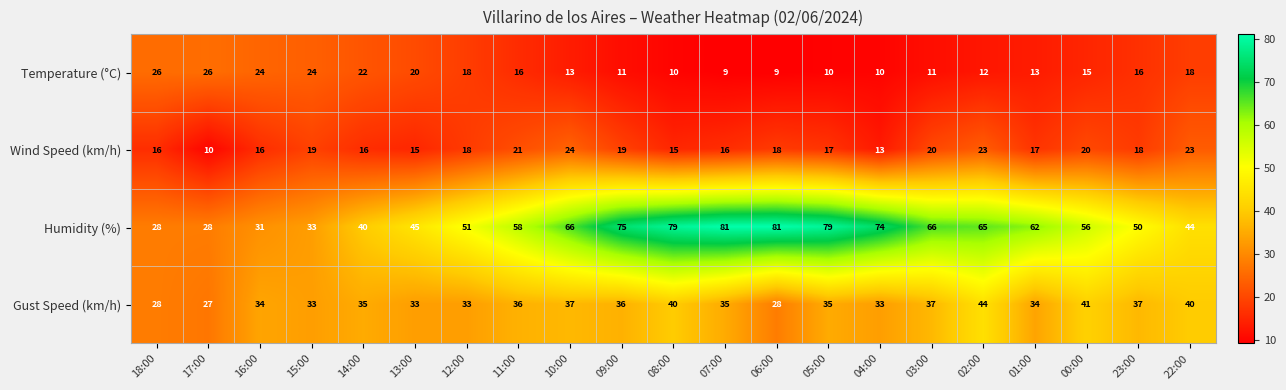

What is the sum of all Wind Speed (km/h) values?

374